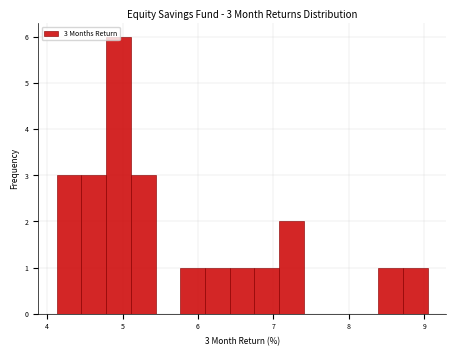

Read against the x-axis, roughly where is the centre of the tallest bar?

4.9